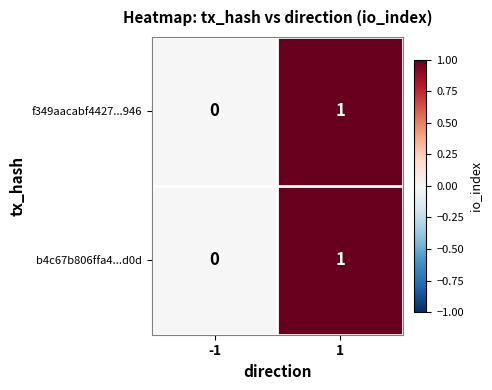

The b4c67b806ffa4...d0d series shows 0 at -1. True or false?

True